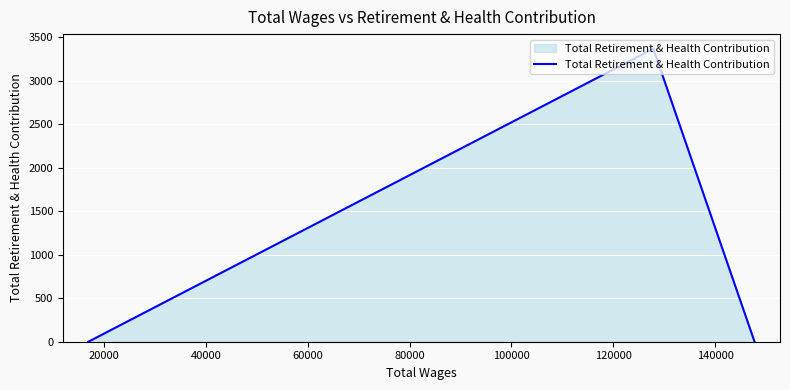

What is the sum of all values?

3367